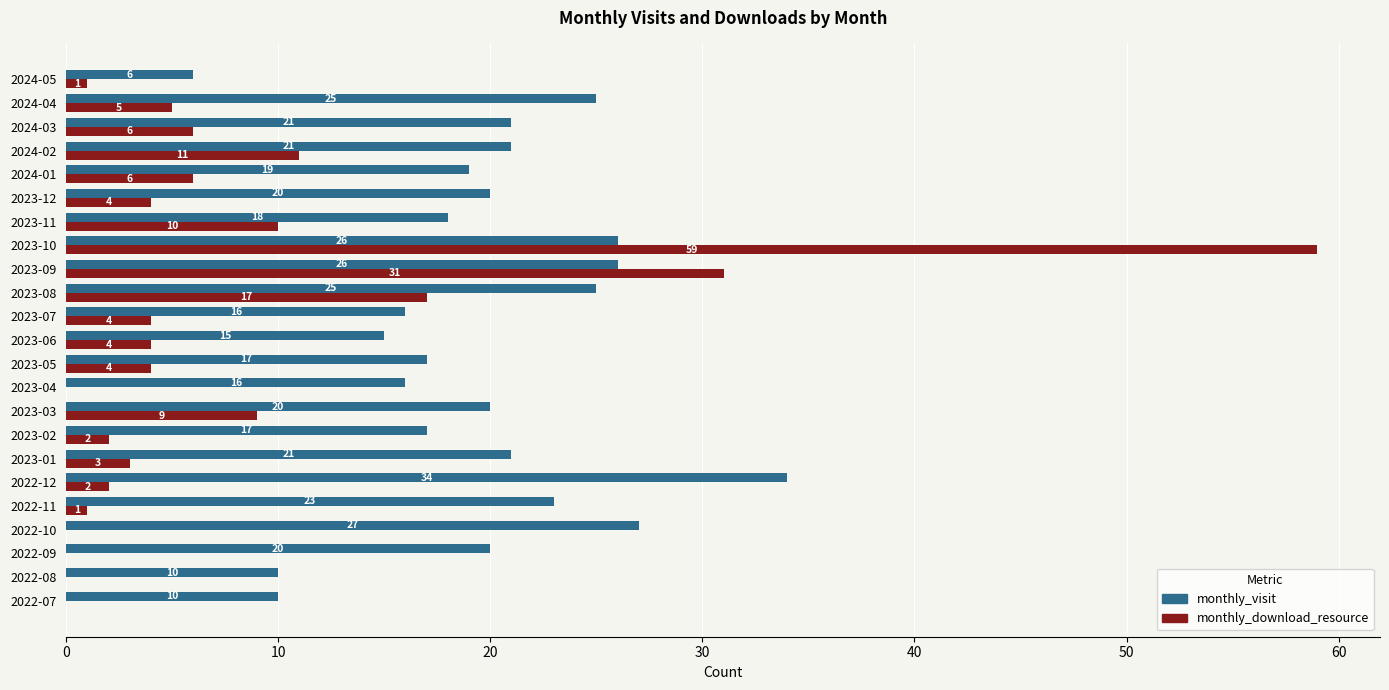

What is the sum of the monthly_visit values at 2023-02 and 2023-04?

33